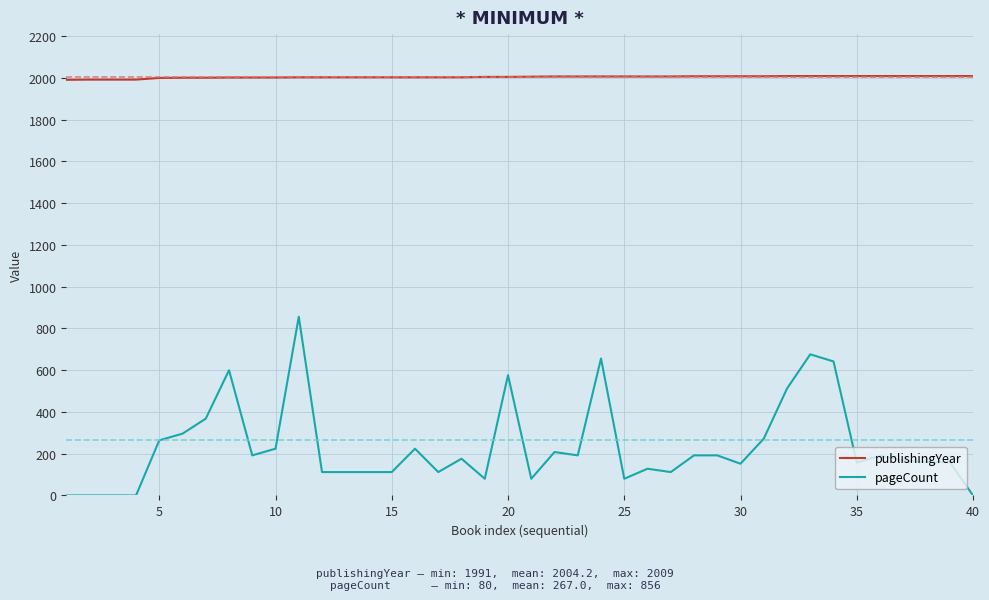

What is the highest value of the publishingYear series?

2009